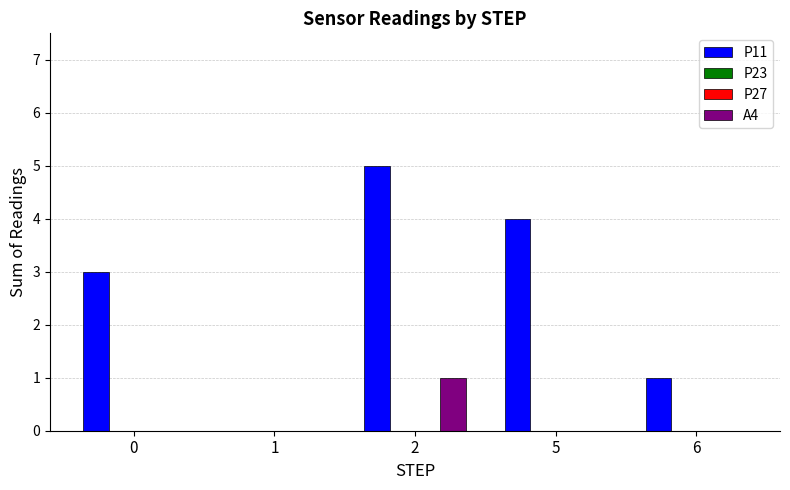

List the labels in order of P11 value, largest first.

2, 5, 0, 6, 1